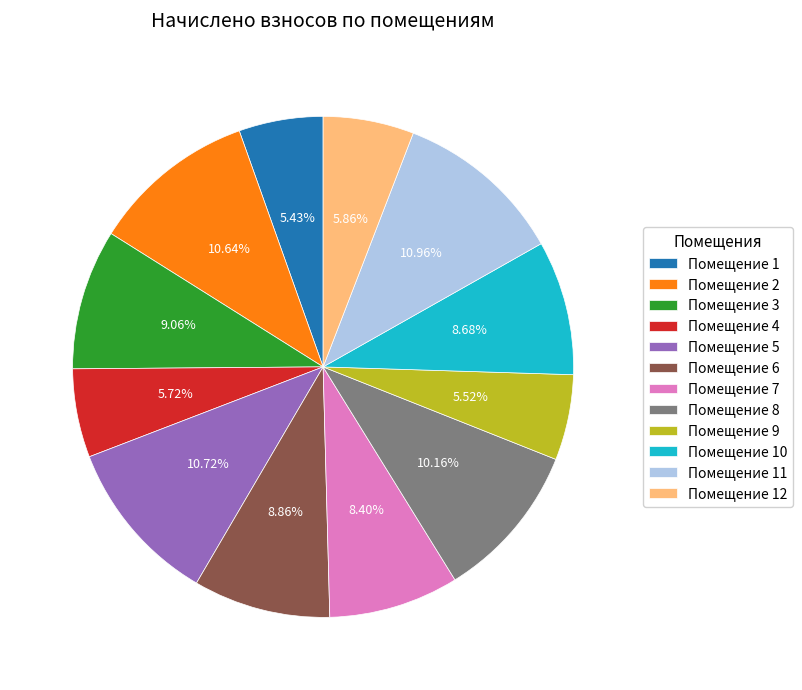

Is the sum of Помещение 12 and Помещение 1 greater than half?

No